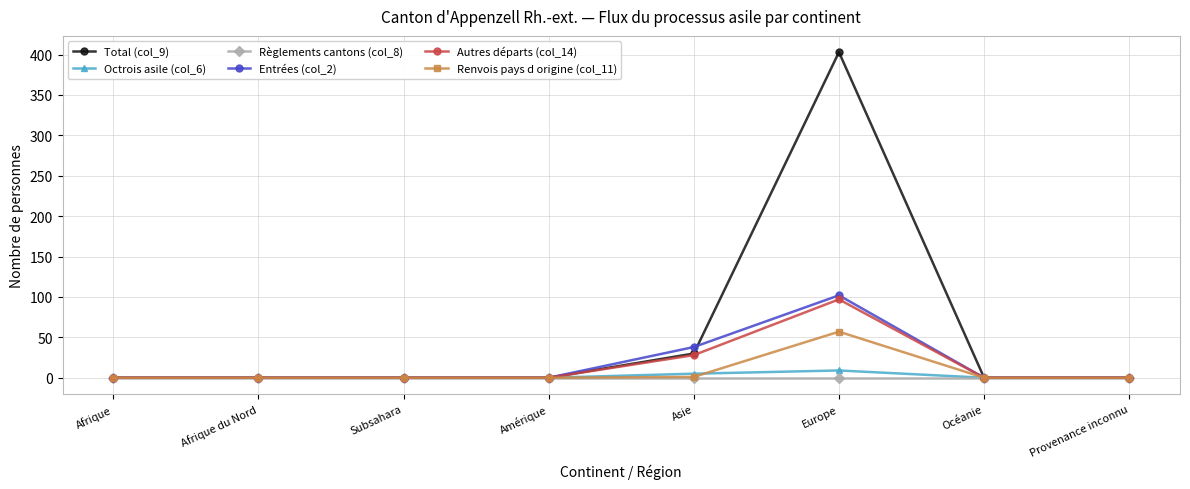

At how many categories does at least one series exceed 88?

1